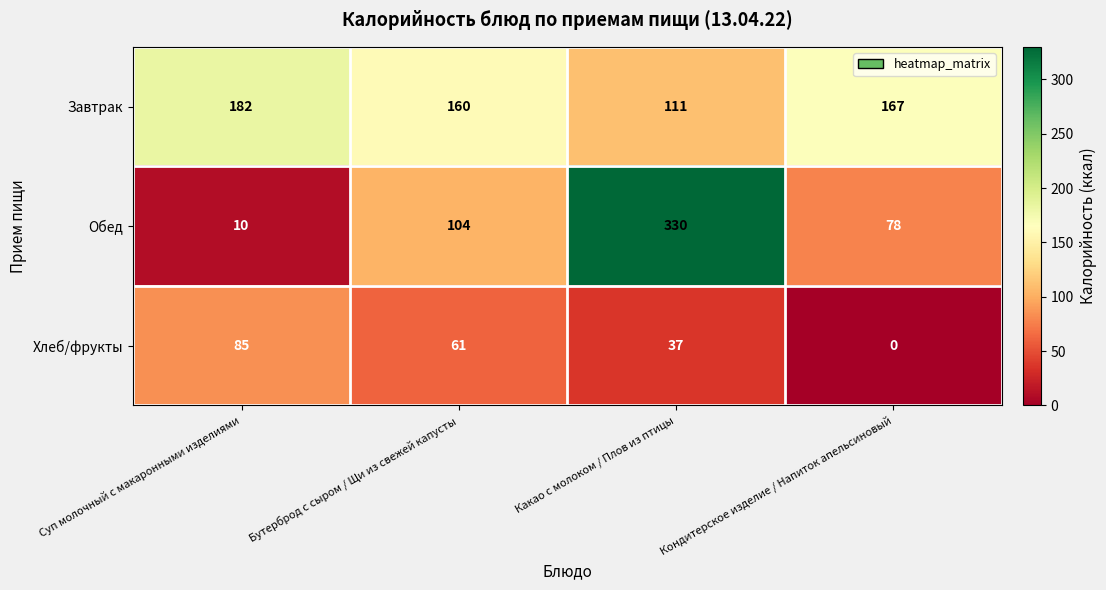

What is the difference between the maximum and minimum values in the Хлеб/фрукты series?

85